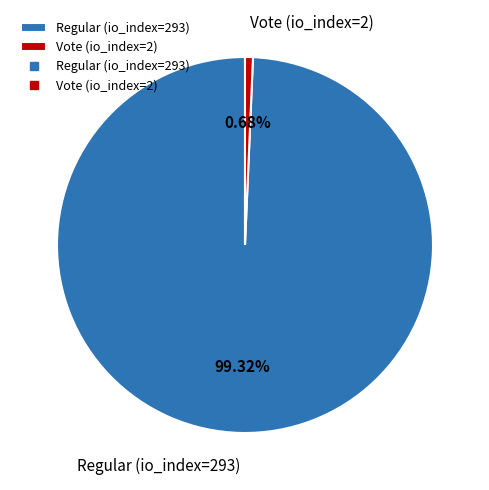

How many slices are in this pie chart?

2